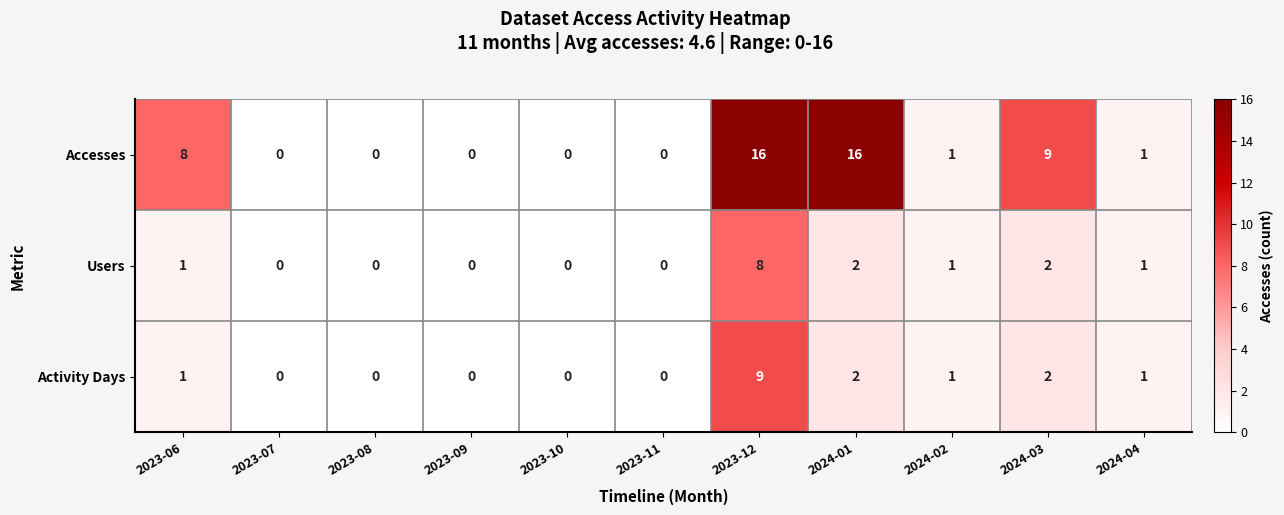

What is the total value across all series at 2024-04?

3